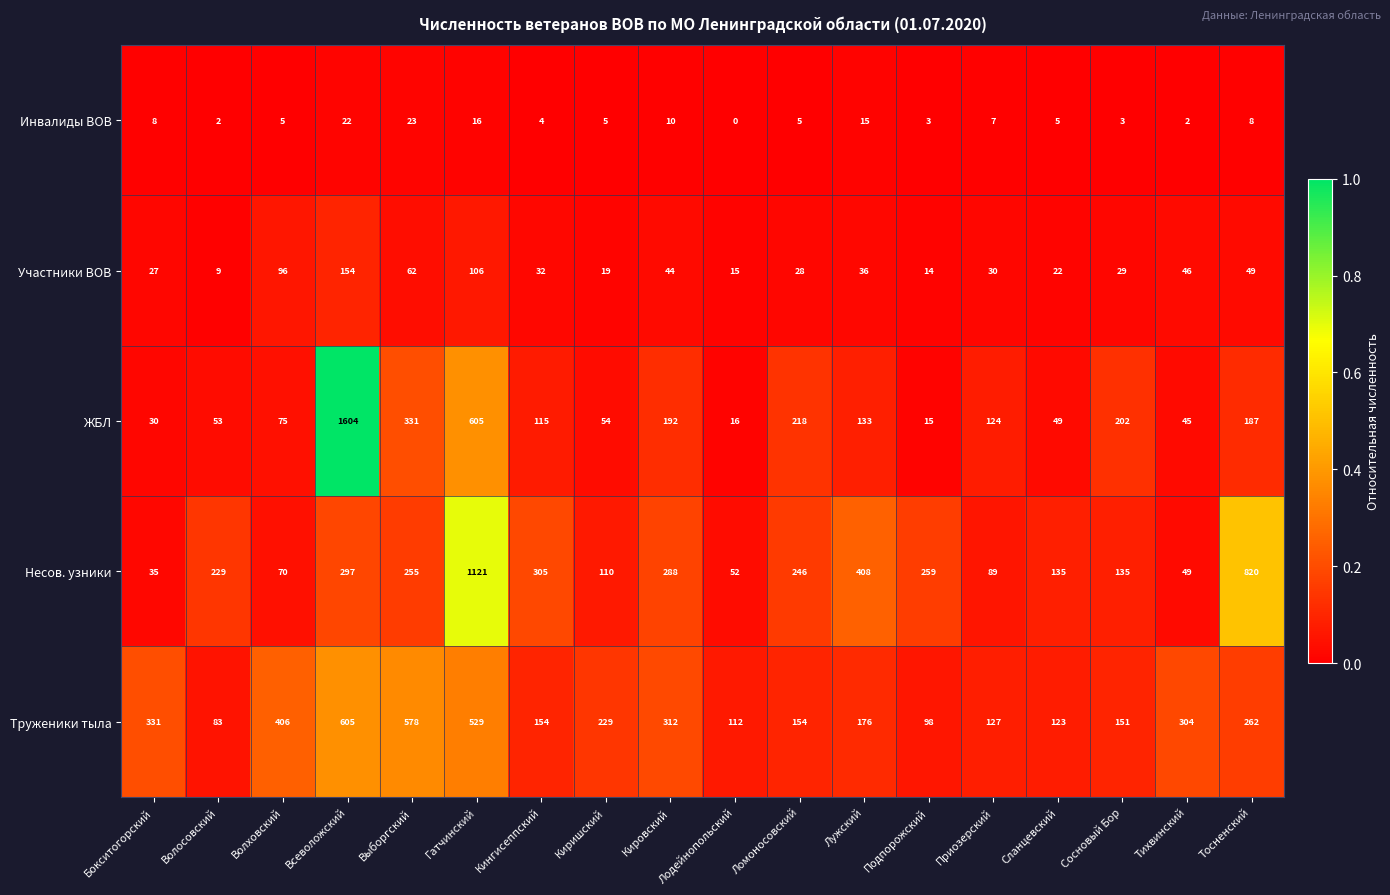

Is it true that Участники ВОВ equals 29 at Сосновый Бор?

True